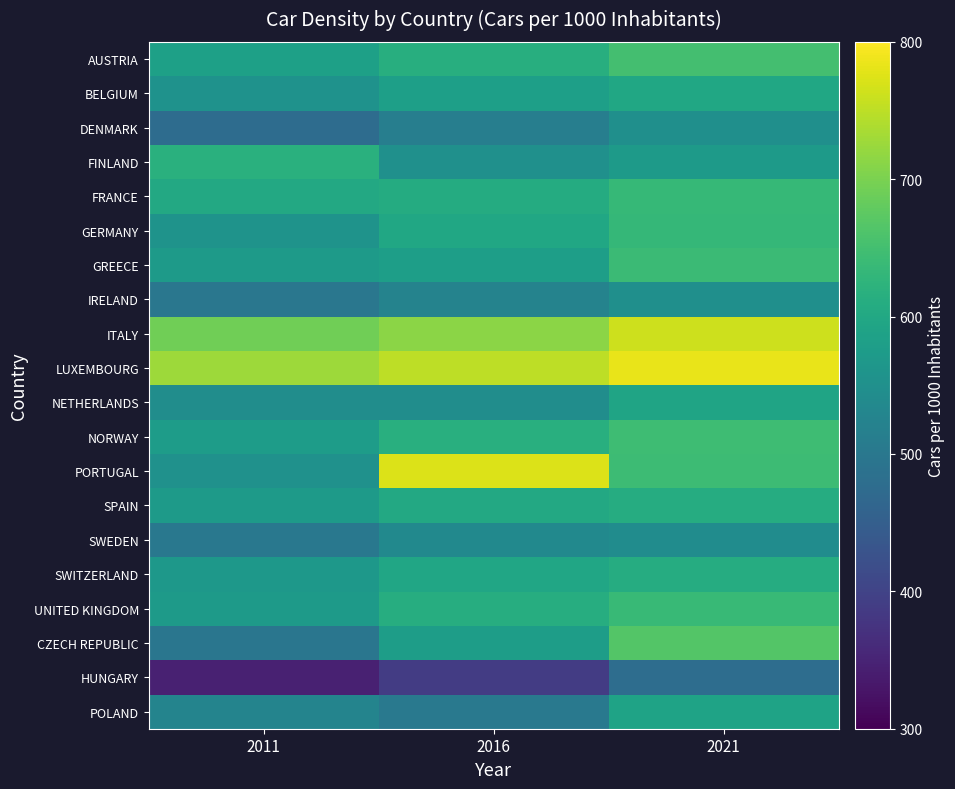

What is the difference between the highest and lowest values at 2011?

382.0